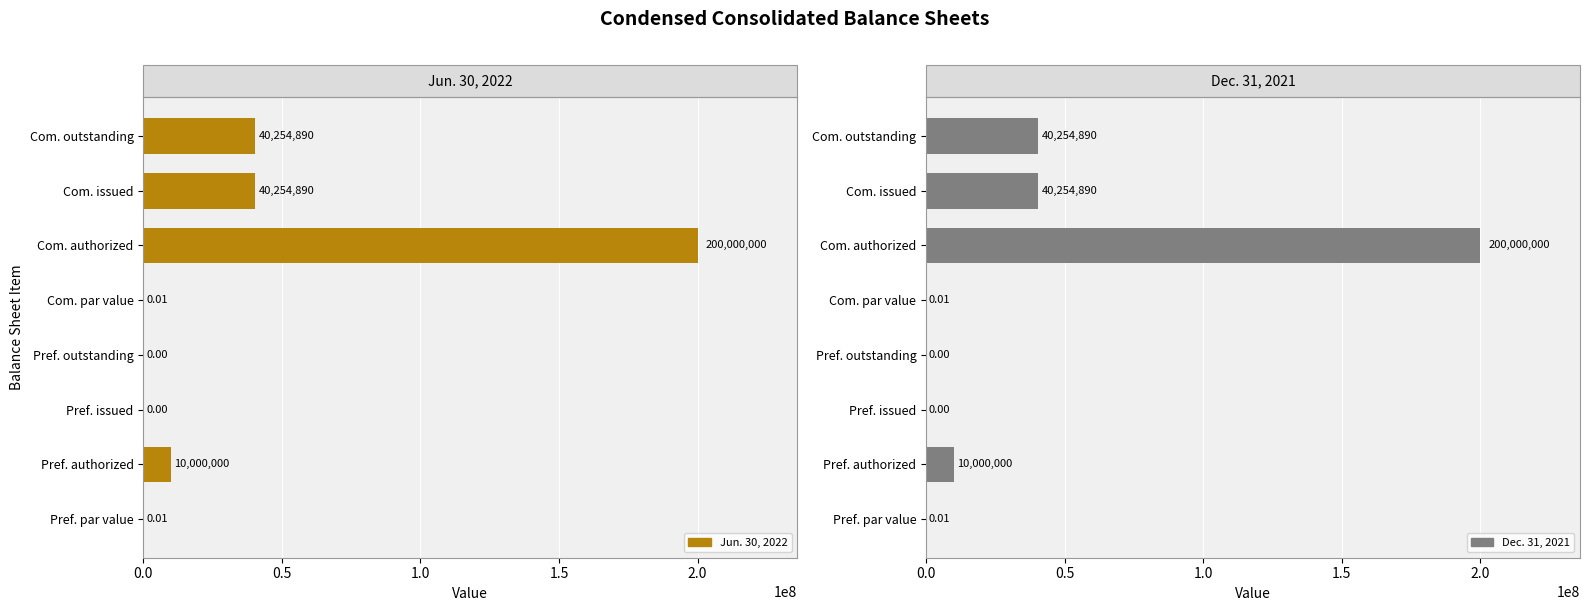

Is it true that Jun. 30, 2022 equals -128440393.6 at Pref. outstanding?

False